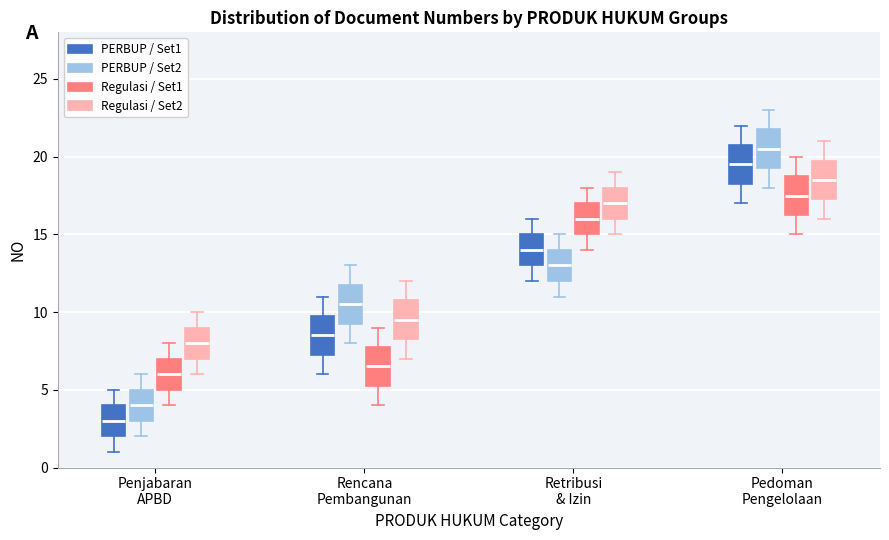

Reading left to right, transcribe this box plot: for each box, give where its median line is, the range the box spans, and where its two whiskers end, as read against the y-axis. The values are not printed on the chart, so give them approximately, as read against the axis.

Penjabaran APBD (PERBUP / Set1): median 3.0, box 2.0 to 4.0, whiskers 1.0 to 5.0
Penjabaran APBD (PERBUP / Set2): median 4.0, box 3.0 to 5.0, whiskers 2.0 to 6.0
Penjabaran APBD (Regulasi / Set1): median 6.0, box 5.0 to 7.0, whiskers 4.0 to 8.0
Penjabaran APBD (Regulasi / Set2): median 8.0, box 7.0 to 9.0, whiskers 6.0 to 10.0
Rencana Pembangunan (PERBUP / Set1): median 8.5, box 7.5 to 10.0, whiskers 6.0 to 11.0
Rencana Pembangunan (PERBUP / Set2): median 10.5, box 9.5 to 12.0, whiskers 8.0 to 13.0
Rencana Pembangunan (Regulasi / Set1): median 6.5, box 5.5 to 8.0, whiskers 4.0 to 9.0
Rencana Pembangunan (Regulasi / Set2): median 9.5, box 8.5 to 11.0, whiskers 7.0 to 12.0
Retribusi & Izin (PERBUP / Set1): median 14.0, box 13.0 to 15.0, whiskers 12.0 to 16.0
Retribusi & Izin (PERBUP / Set2): median 13.0, box 12.0 to 14.0, whiskers 11.0 to 15.0
Retribusi & Izin (Regulasi / Set1): median 16.0, box 15.0 to 17.0, whiskers 14.0 to 18.0
Retribusi & Izin (Regulasi / Set2): median 17.0, box 16.0 to 18.0, whiskers 15.0 to 19.0
Pedoman Pengelolaan (PERBUP / Set1): median 19.5, box 18.5 to 21.0, whiskers 17.0 to 22.0
Pedoman Pengelolaan (PERBUP / Set2): median 20.5, box 19.5 to 22.0, whiskers 18.0 to 23.0
Pedoman Pengelolaan (Regulasi / Set1): median 17.5, box 16.5 to 19.0, whiskers 15.0 to 20.0
Pedoman Pengelolaan (Regulasi / Set2): median 18.5, box 17.5 to 20.0, whiskers 16.0 to 21.0